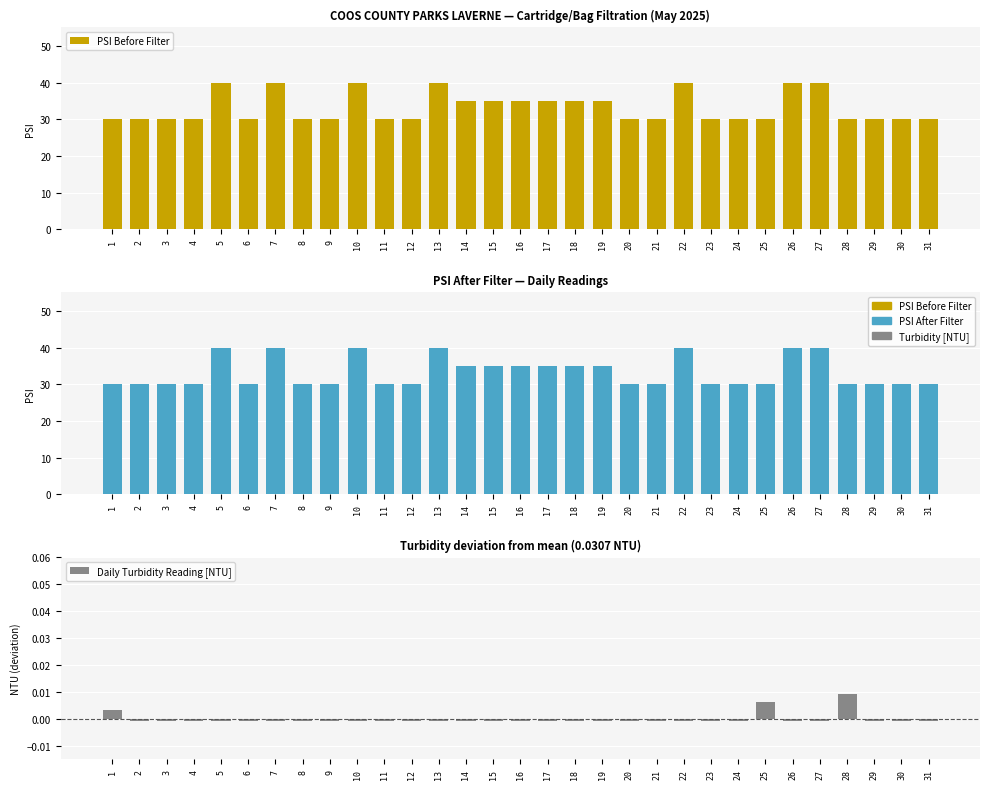

How many bars are there in total?

93